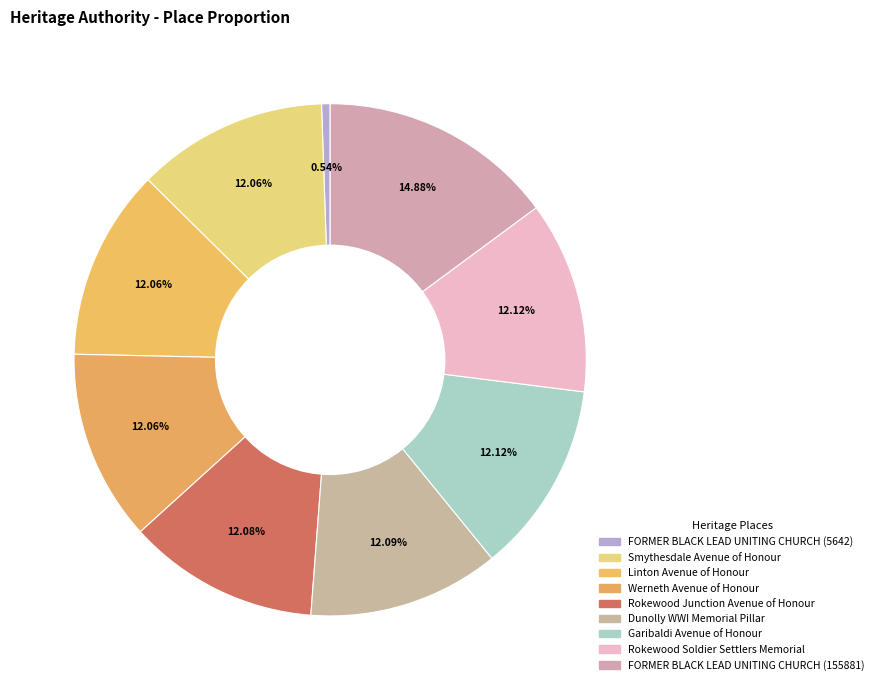

How many segments does this pie chart have?

9